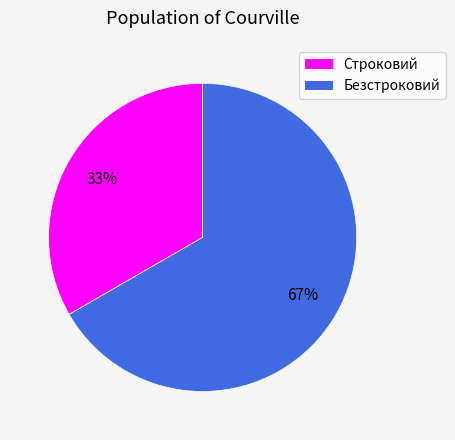

What is the ratio of the value at Строковий to the value at Безстроковий?

0.5